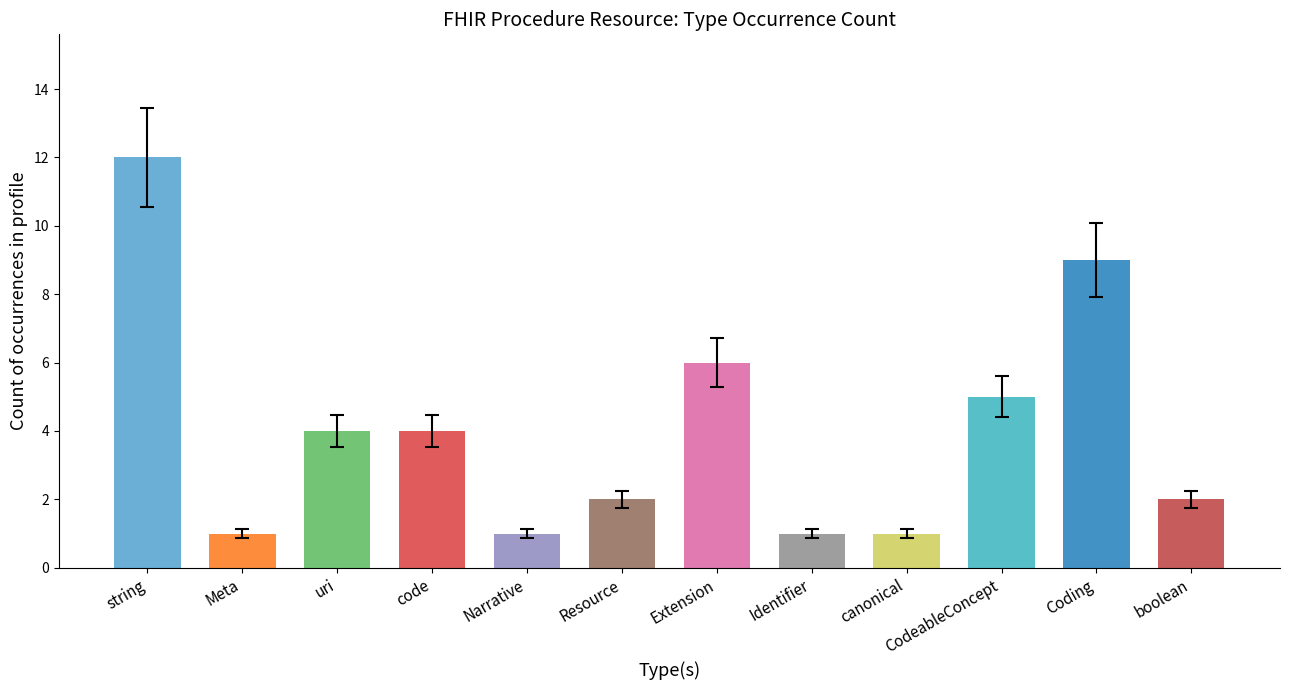

What is the minimum value shown in the chart?

1